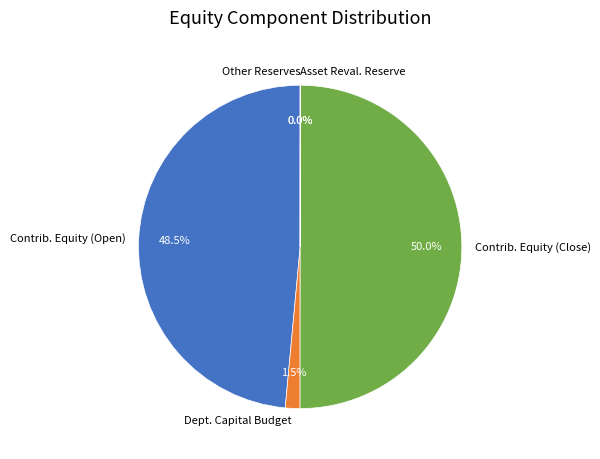

What is the largest slice in the pie chart?

Contributed equity/capital (Closing)